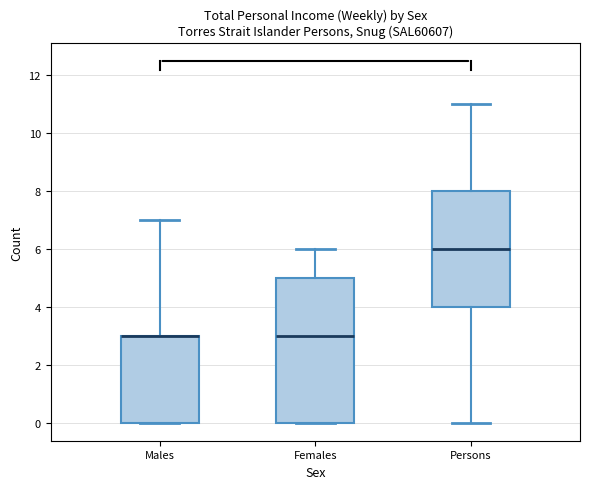

Reading left to right, read every box against the y-axis: the position of its median line, the range the box covers, and the ends of its whiskers. The values are not printed on the chart, so give them approximately, as read against the axis.

Males: median 3 (drawn on the box's upper edge), box 0 to 3, whiskers 0 to 7
Females: median 3, box 0 to 5, whiskers 0 to 6
Persons: median 6, box 4 to 8, whiskers 0 to 11